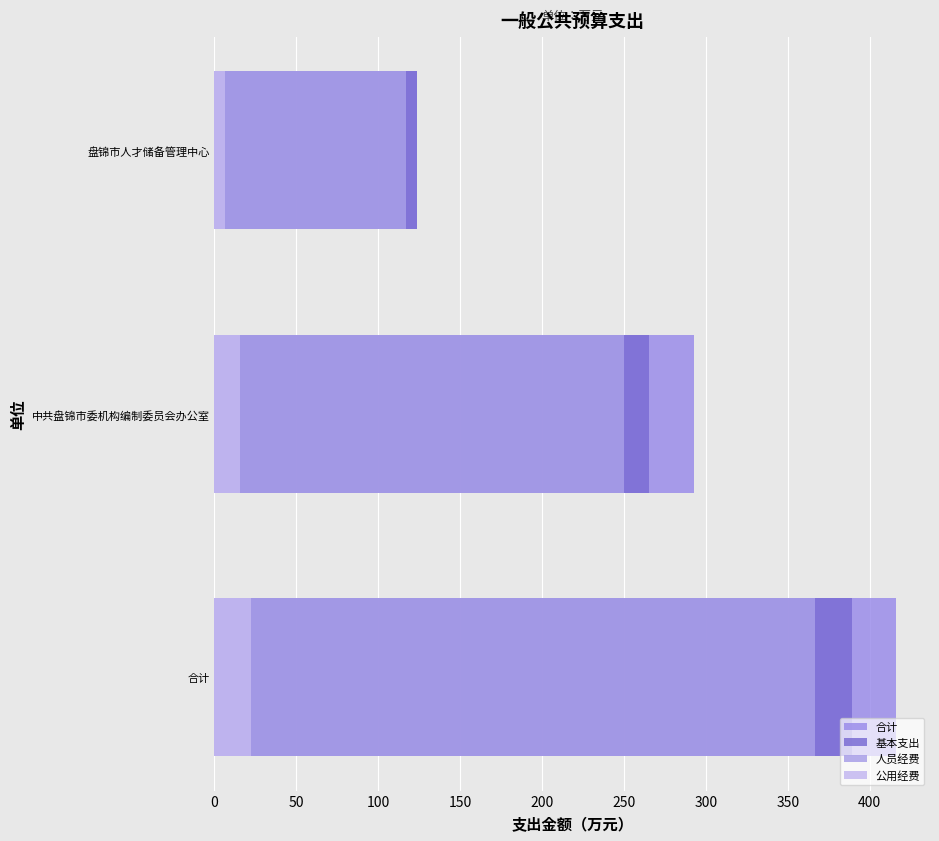

The 公用经费 series shows 22.2 at 合计. True or false?

True